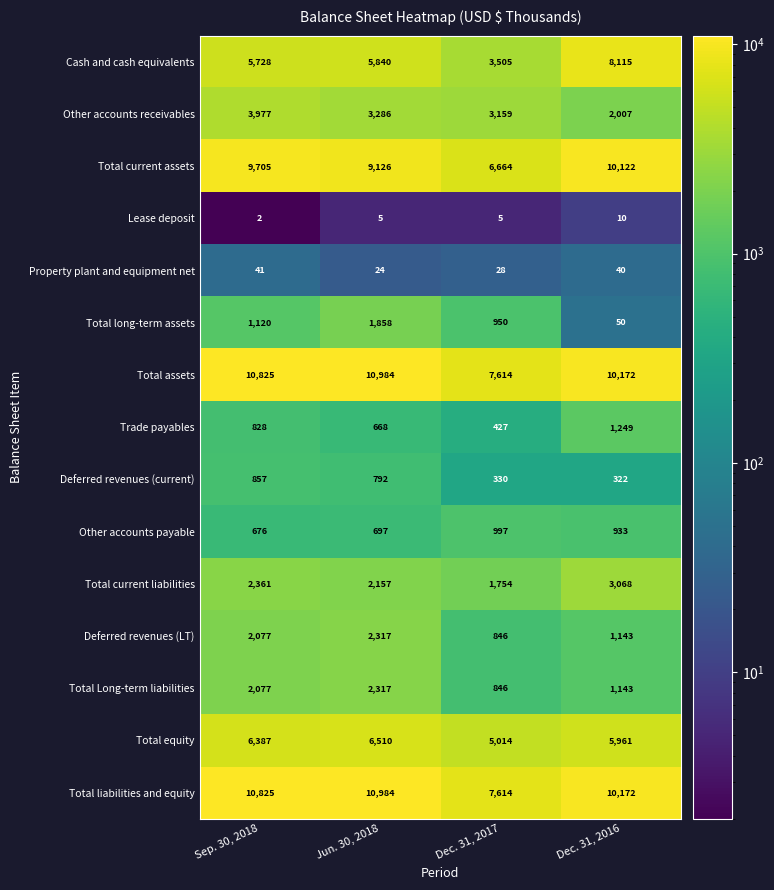

Is it true that Cash and cash equivalents equals 1647 at Dec. 31, 2017?

False